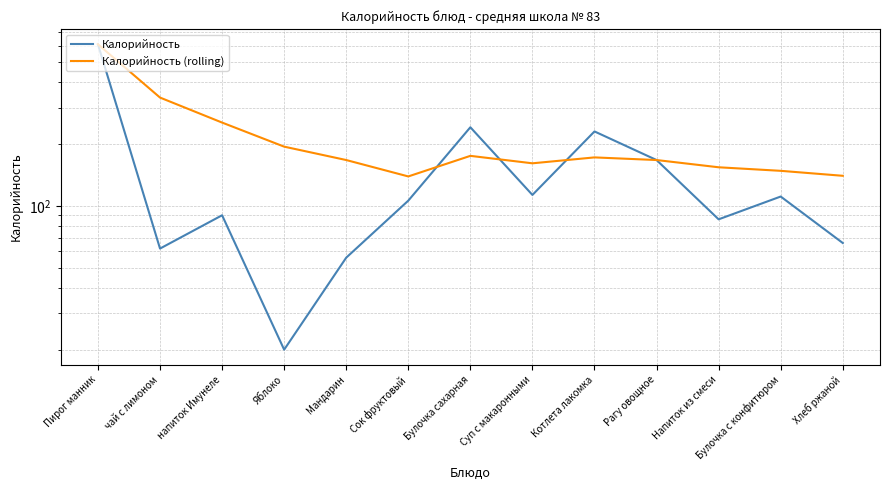

What is the sum of the Калорийность (rolling) values at Суп с макаронными and Хлеб ржаной?

301